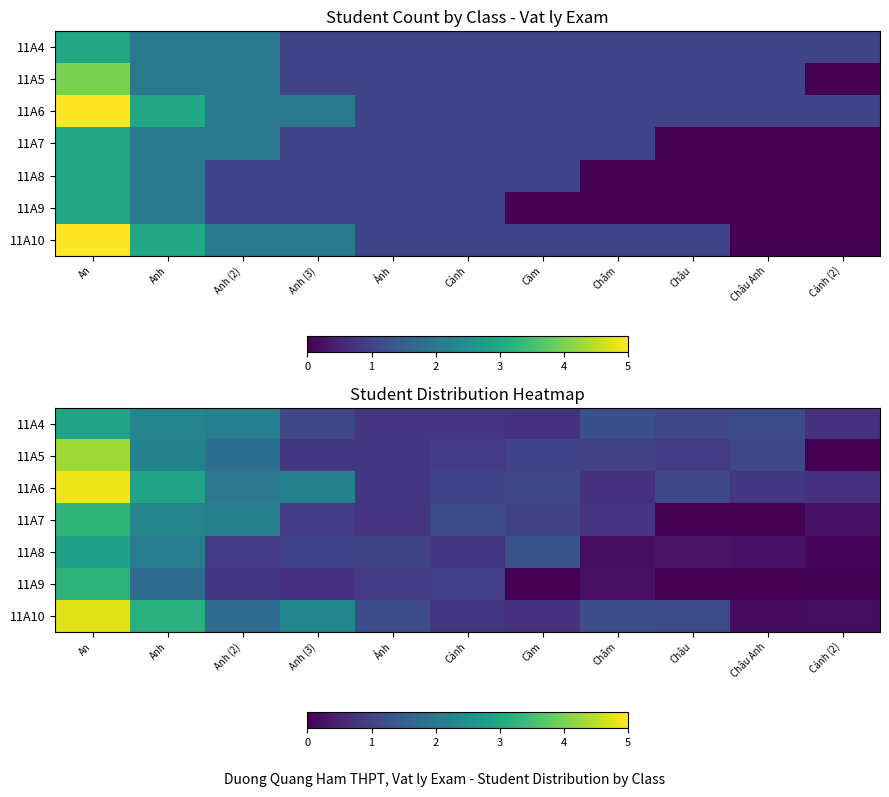

Which series changed the most between An and Châu Anh?

11A10